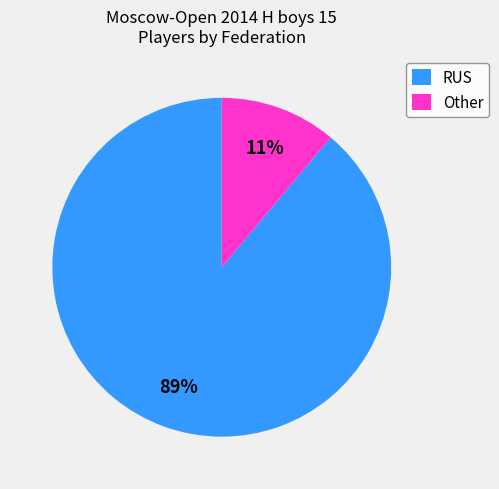

To the nearest percent, what is the combined percentage of RUS and Other?

100%